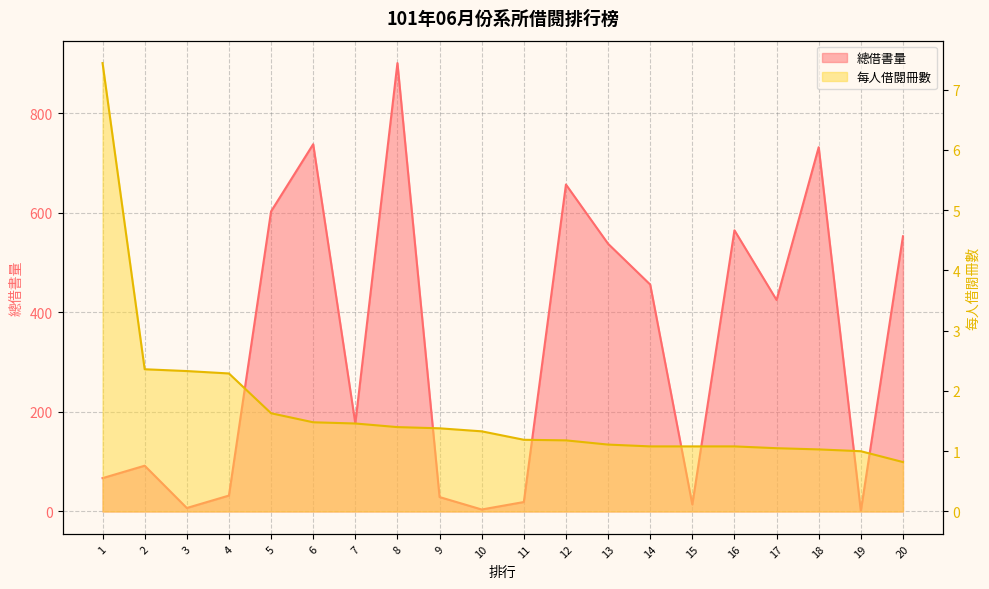

Between 2 and 10, which is larger?

2